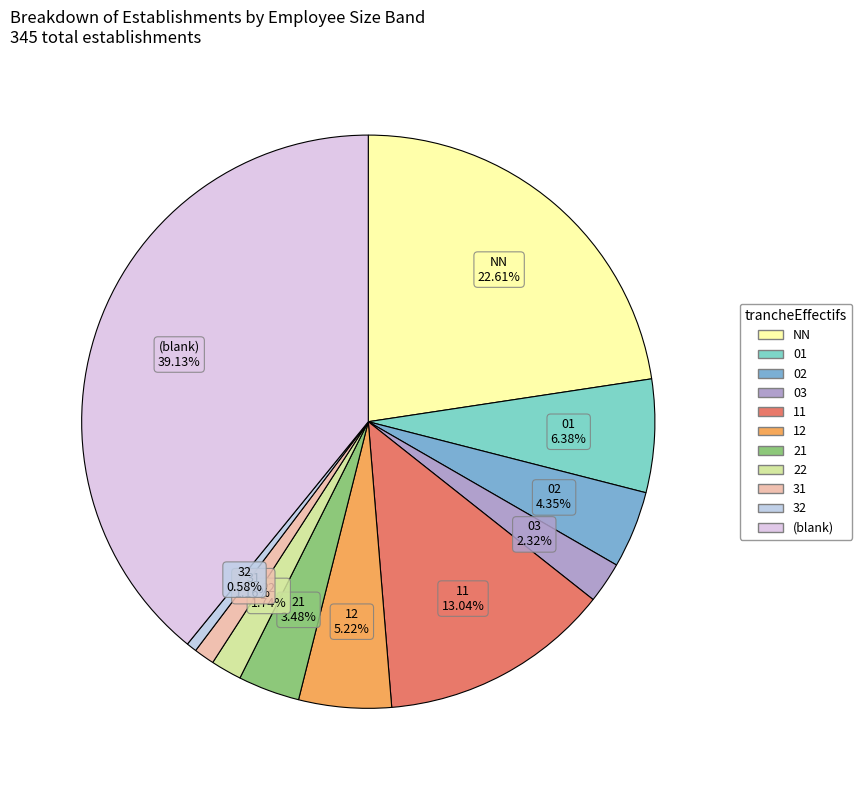

How many slices are in this pie chart?

11